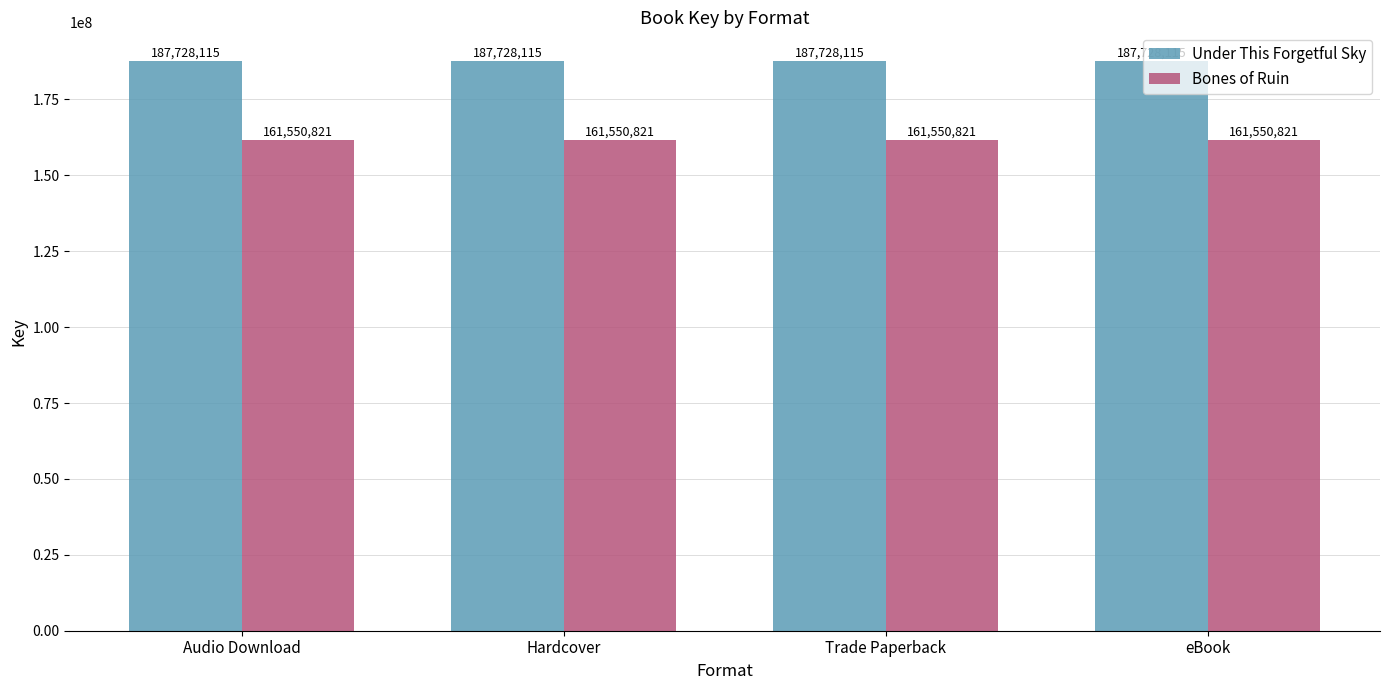

List the series in order of their peak value, highest first.

Under This Forgetful Sky, Bones of Ruin